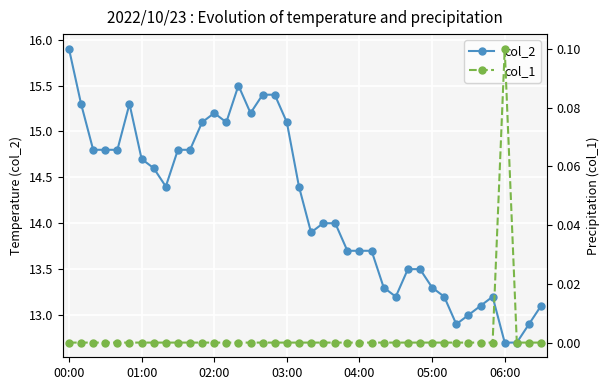

At how many categories does at least one series exceed 14?

20